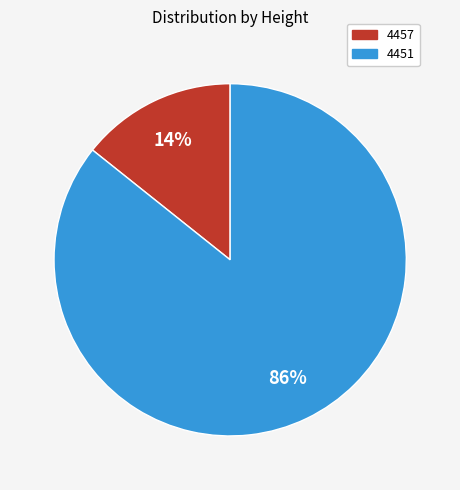

How many segments does this pie chart have?

2